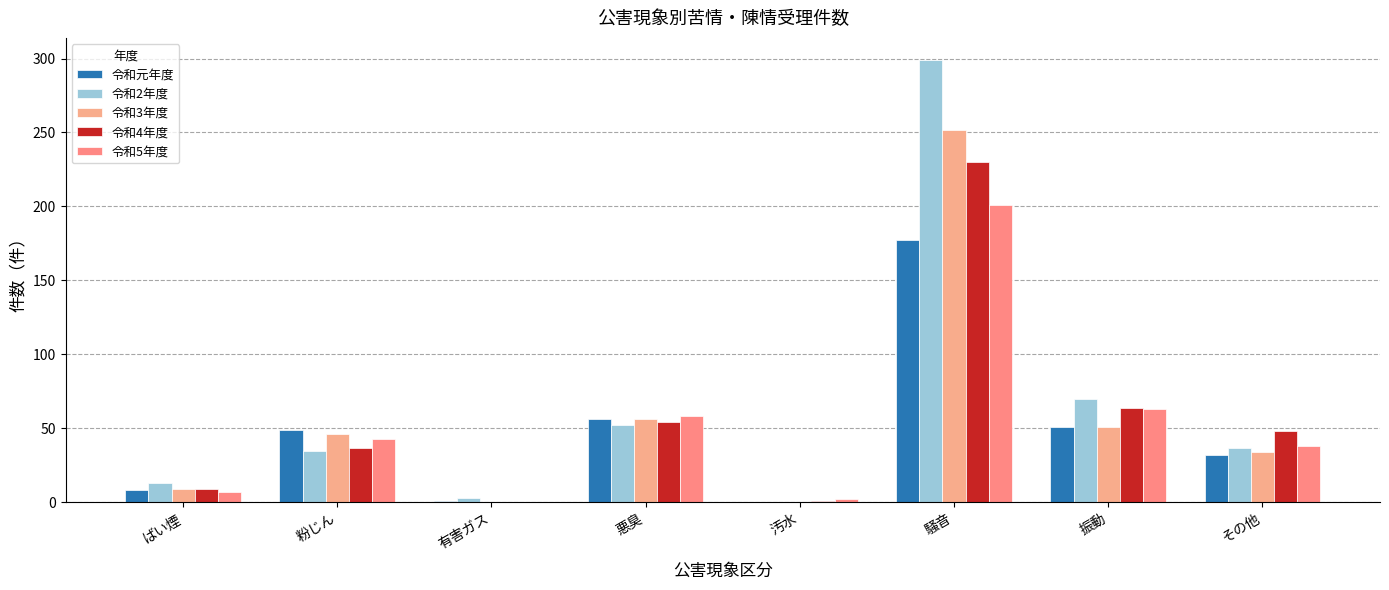

What is the average value of the 令和2年度 series?

64